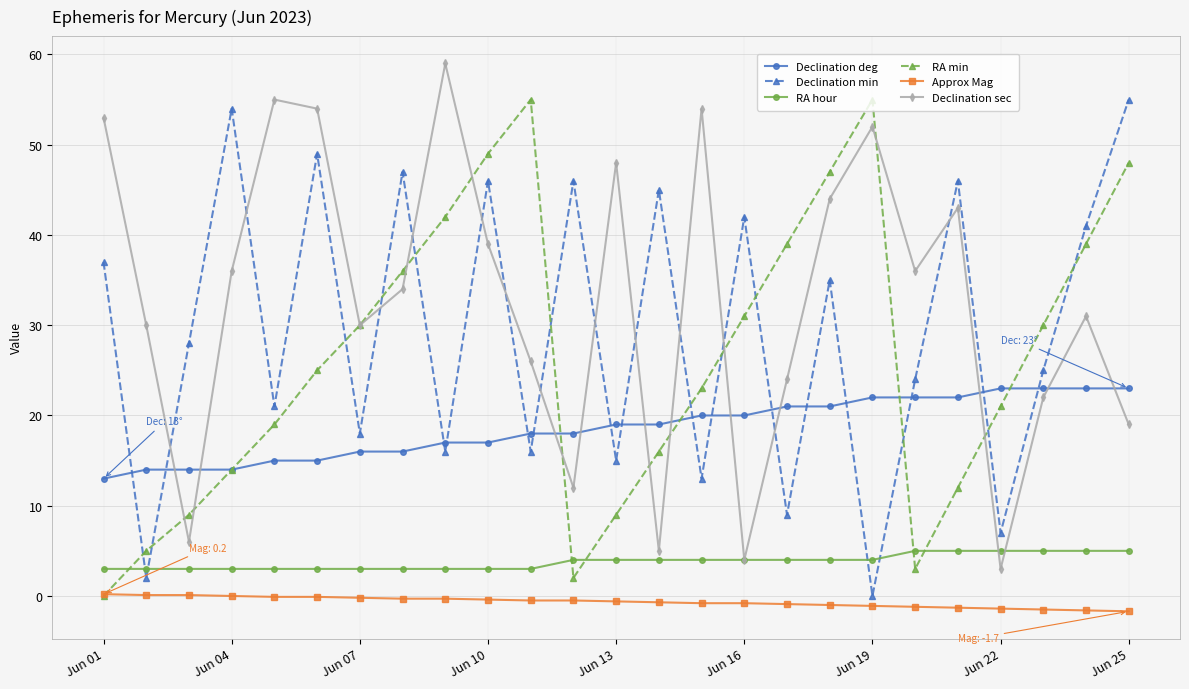

In Declination min, how many points are higher than both neighbors (excluding endpoints)?

9